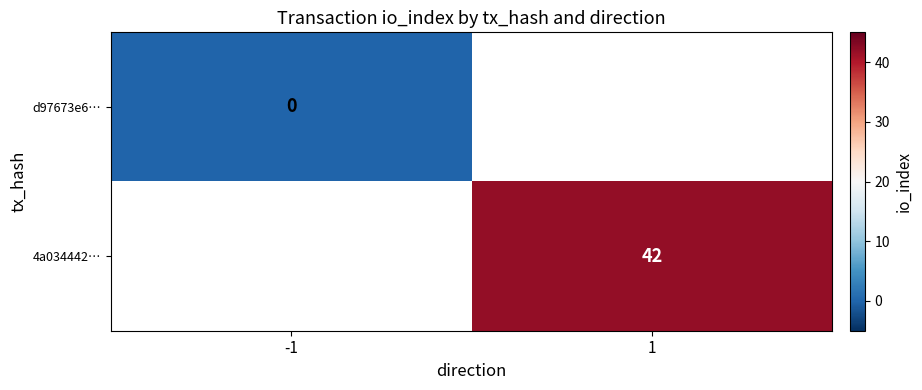

Is it true that 4a034442… equals 42 at 1?

True